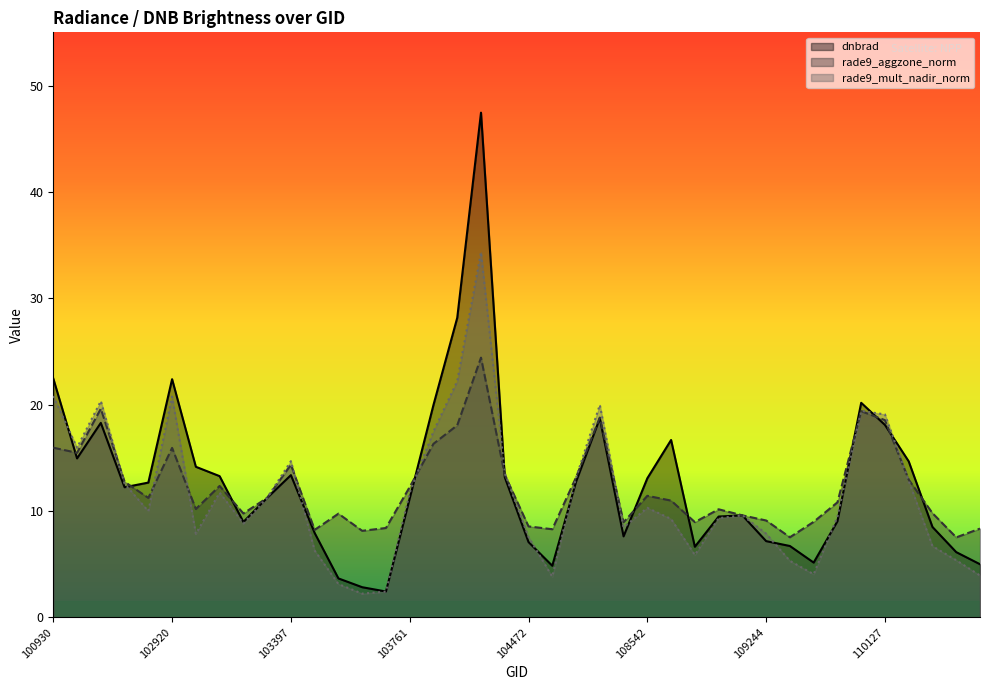

The rade9_aggzone_norm series shows 13.2 at 104472. True or false?

False